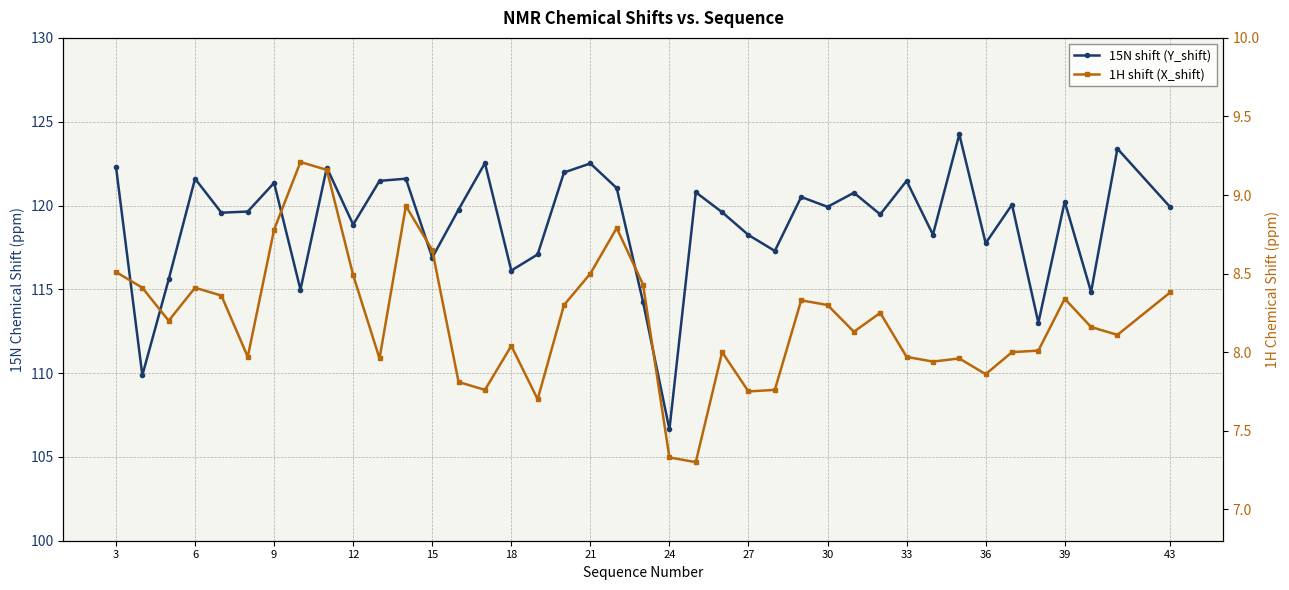

How many lines are shown in the chart?

2